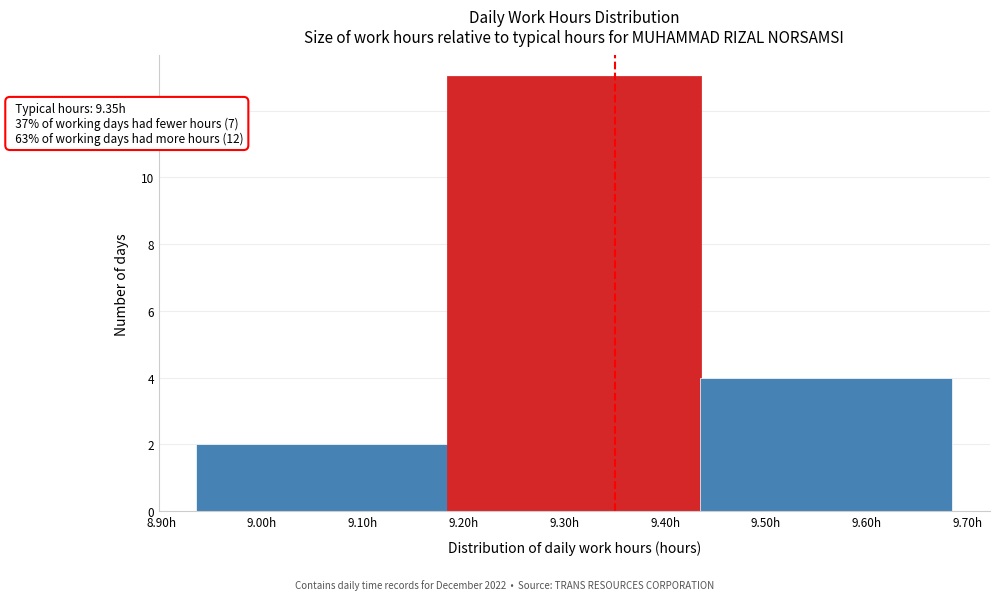

Over which range of the x-axis is the bar tallest?

9.185 to 9.435